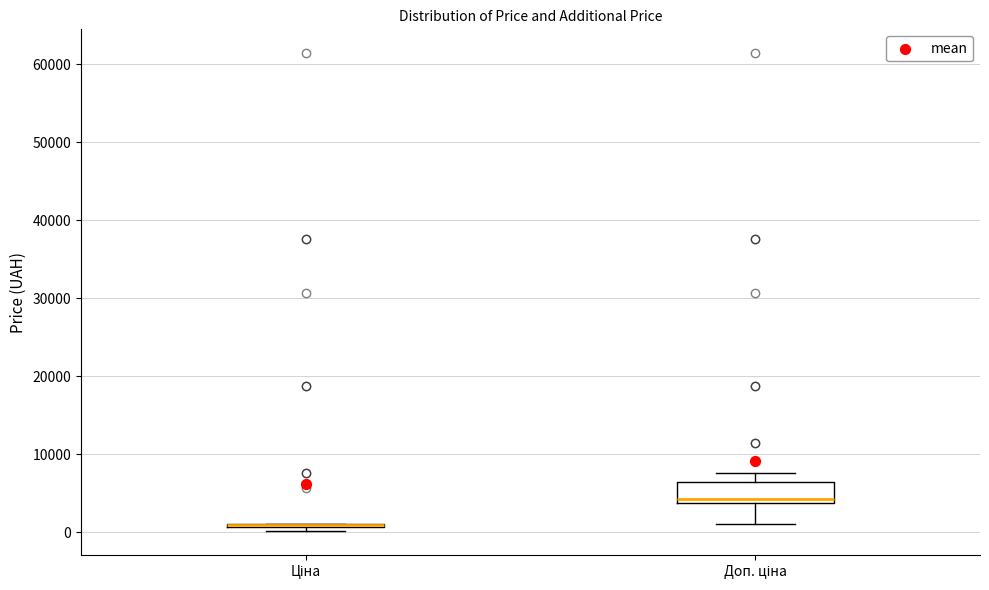

Reading left to right, transcribe this box plot: for each box, give where its median line is, the range the box spans, and where its two whiskers end, as read against the y-axis. The values are not printed on the chart, so give them approximately, as read against the axis.

Ціна: box collapsed to a line at 1000, whiskers 0 to 1000
Доп. ціна: median 4000 (just above the box's lower edge), box 4000 to 6000, whiskers 1000 to 8000